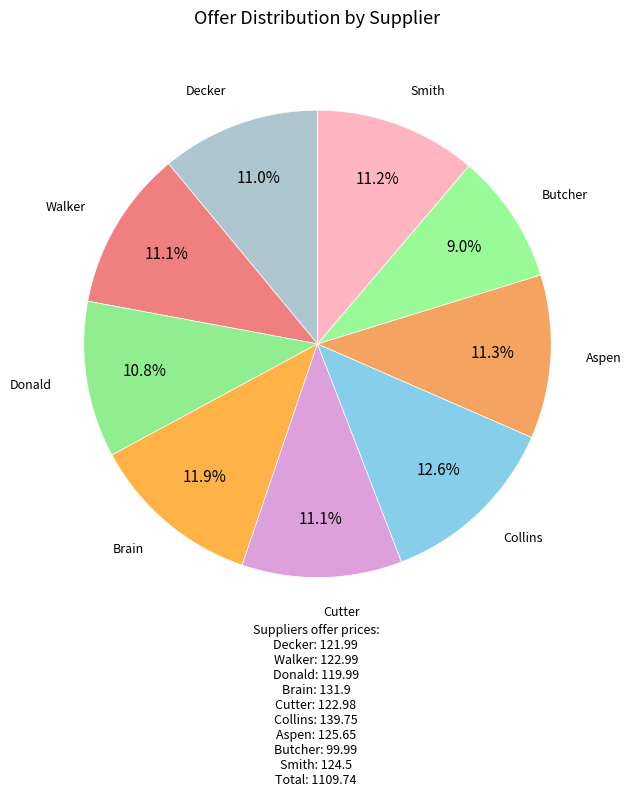

Which category has the biggest portion of the pie?

Collins